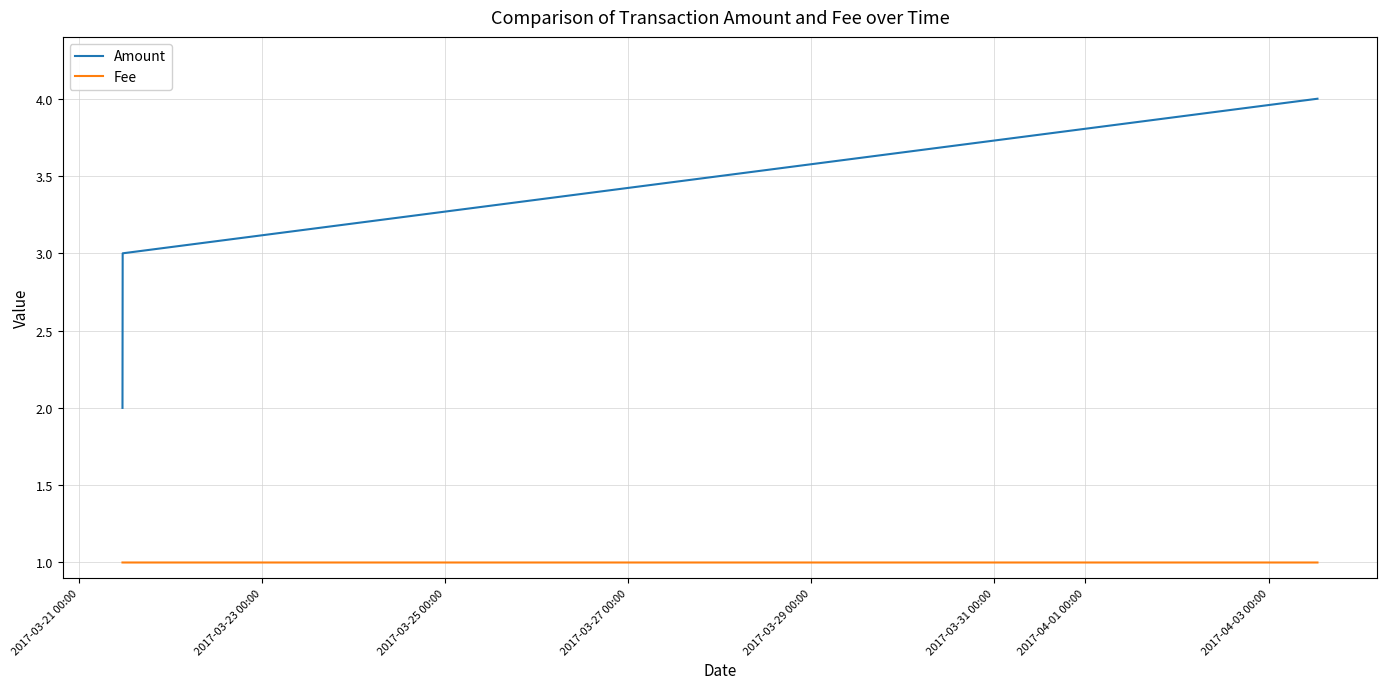

Rank the series by their maximum value, from lowest to highest.

Fee, Amount